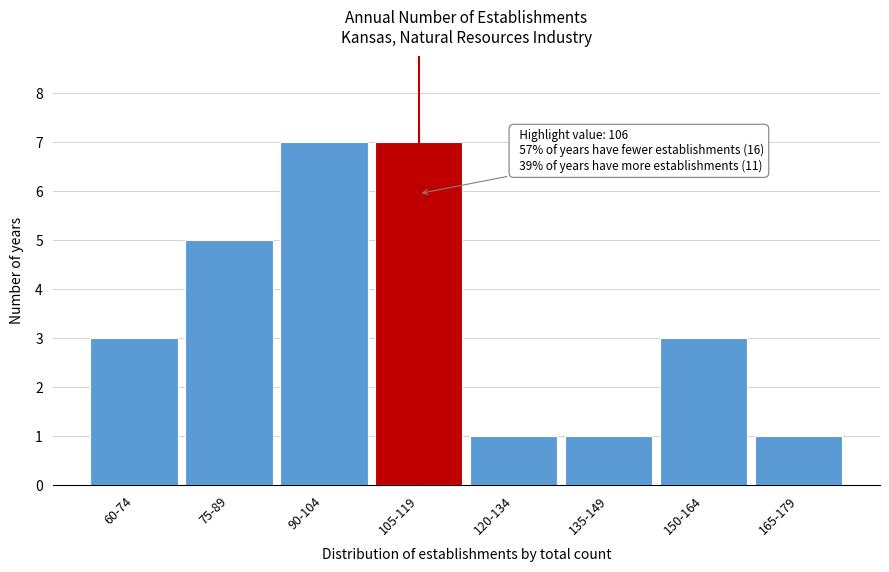

Reading left to right, transcribe all the data shown in this chart.

3	5	7	7	1	1	3	1